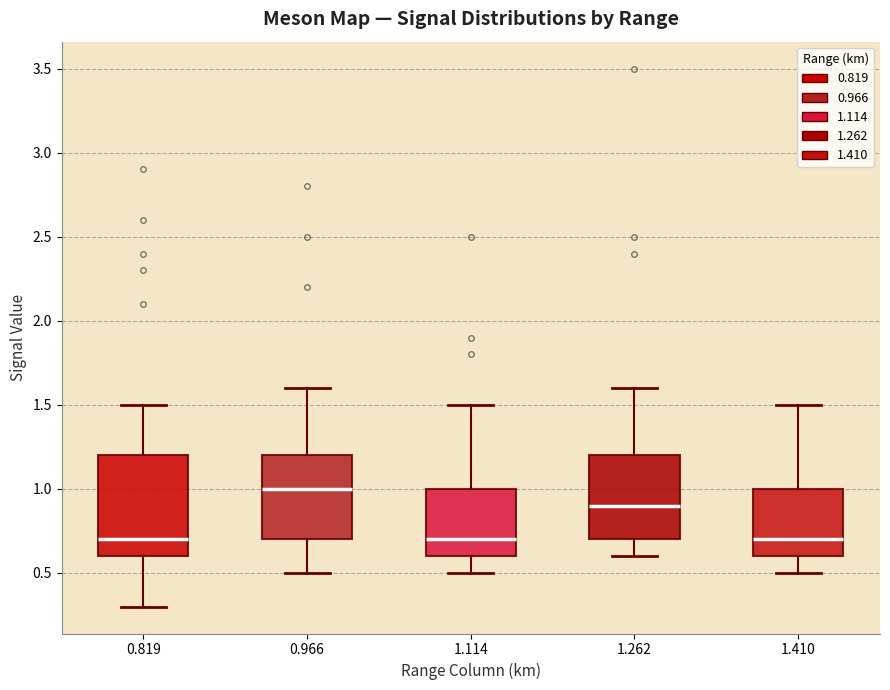

Comparing the boxes themselves (not the whiskers), which one is the tallest?

0.819